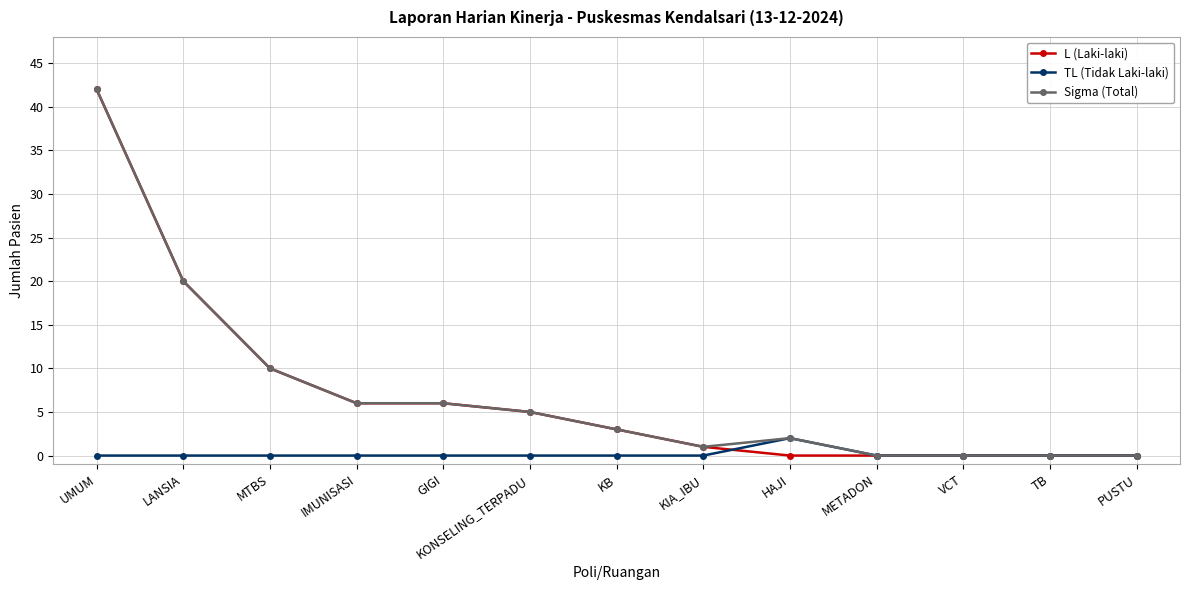

What are all the series names shown in the legend?

L (Laki-laki), TL (Tidak Laki-laki), Sigma (Total)